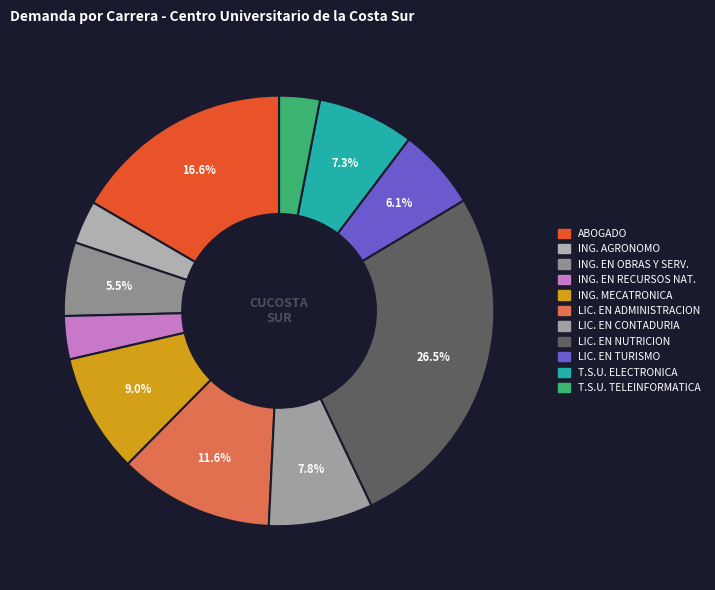

How many segments does this pie chart have?

11